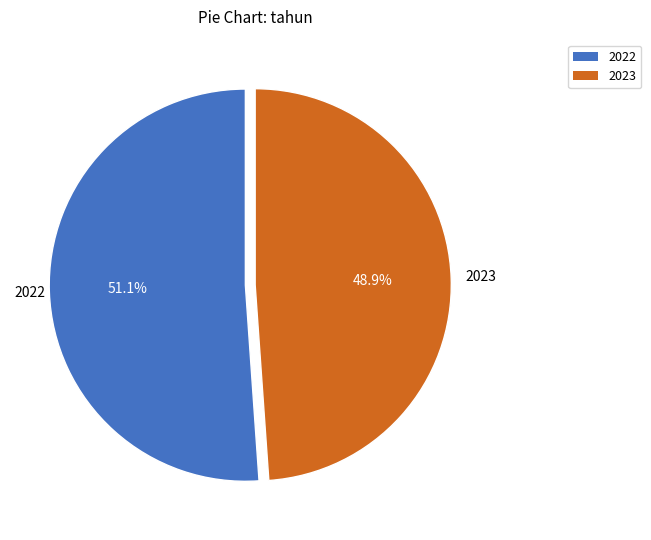

How much of the chart is everything except 2022?

48.9%